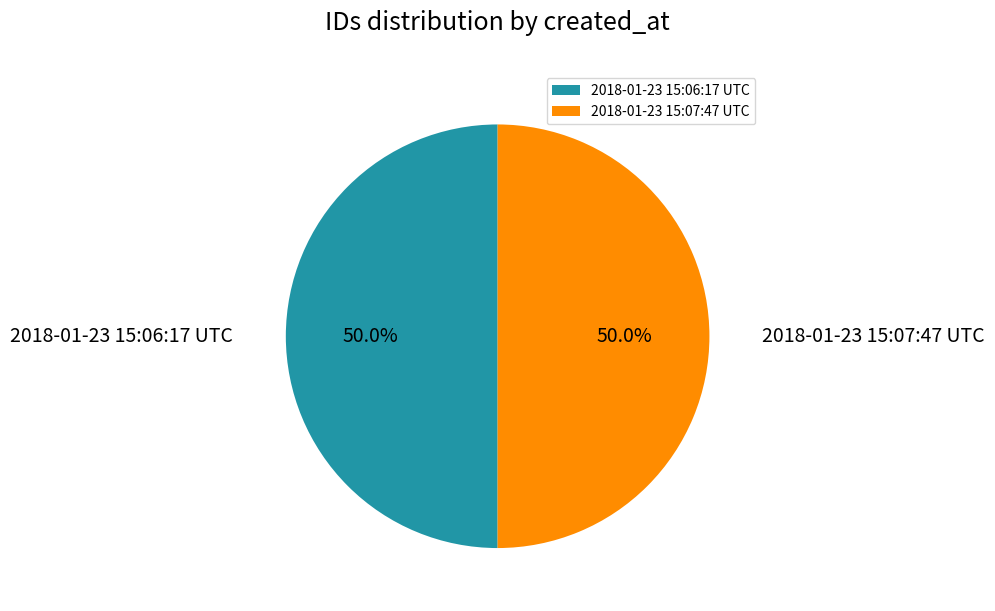

How many slices are in this pie chart?

2